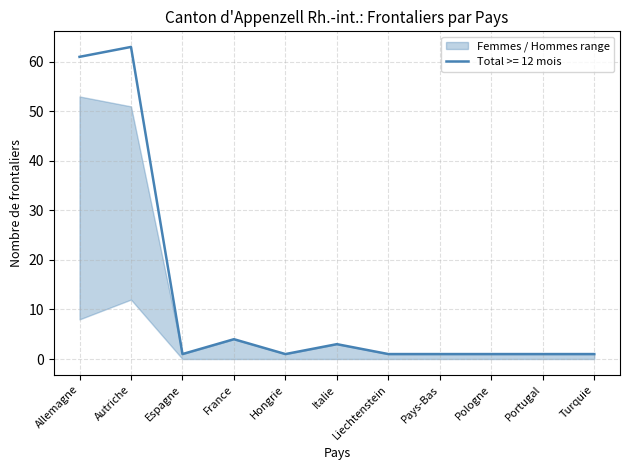

Between Autriche and Turquie, which series saw the biggest shift?

Total >= 12 mois